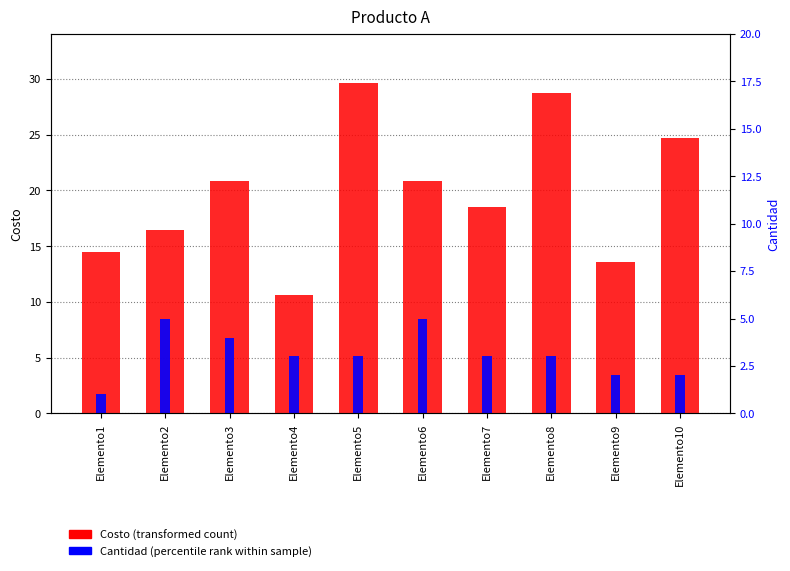

Which has a higher value, Elemento5 or Elemento2?

Elemento5